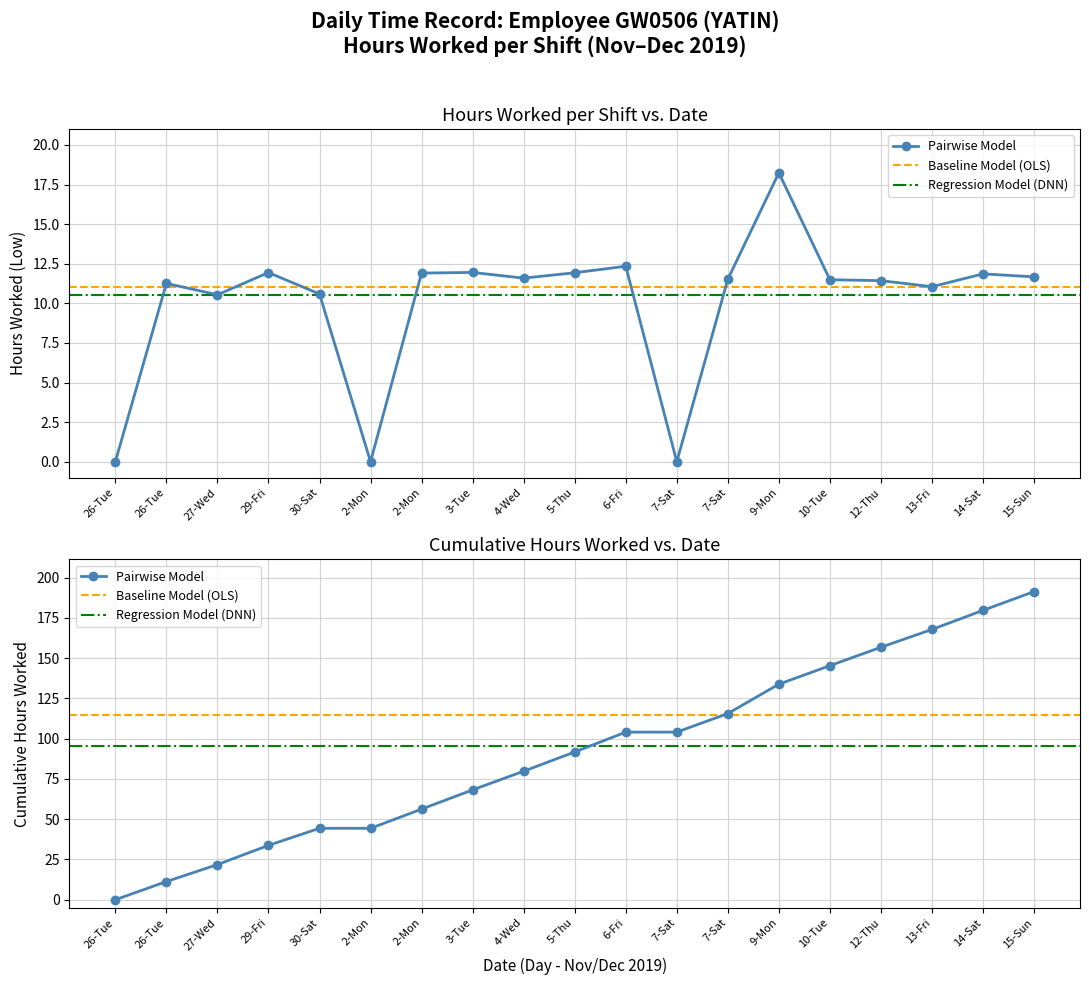

Where is the data nearest to the value 9?

27-Wed